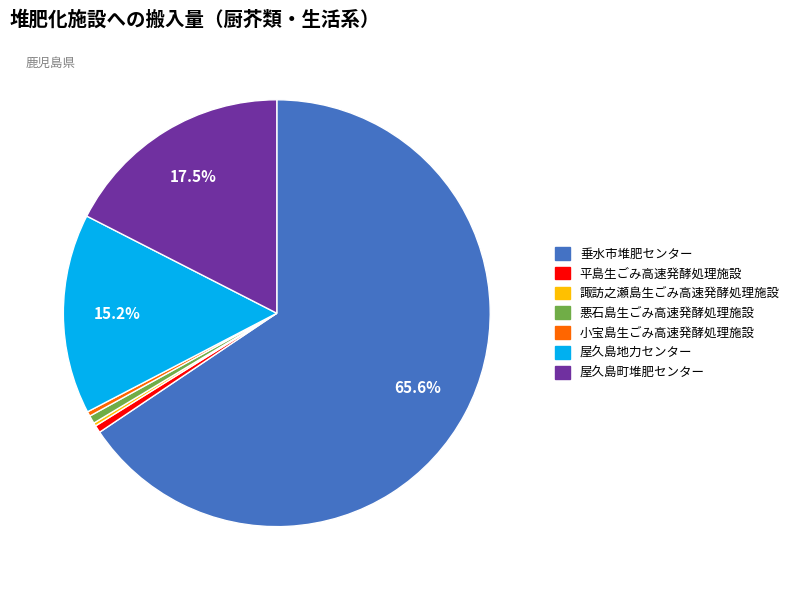

Which has a higher value, 小宝島生ごみ高速発酵処理施設 or 屋久島町堆肥センター?

屋久島町堆肥センター